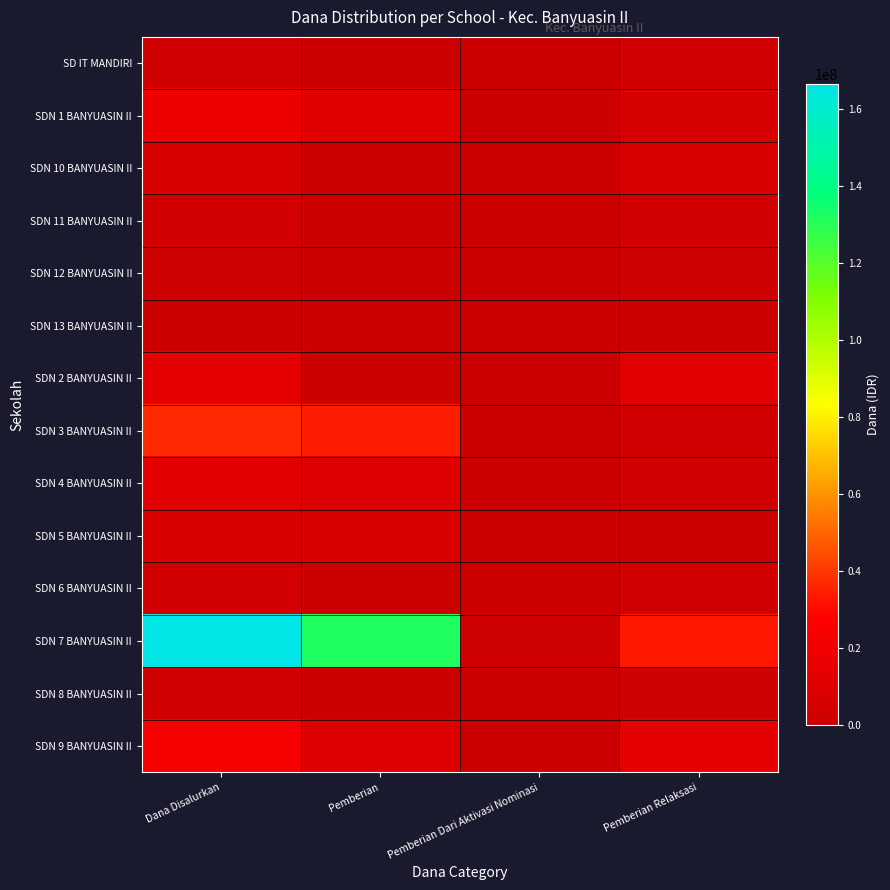

Reading left to right, transcribe all the data shown in this chart.

SD IT MANDIRI: Dana Disalurkan=2925000	Pemberian=0	Pemberian Dari Aktivasi Nominasi=225000	Pemberian Relaksasi=2700000
SDN 1 BANYUASIN II: Dana Disalurkan=17775000	Pemberian=11250000	Pemberian Dari Aktivasi Nominasi=0	Pemberian Relaksasi=6525000
SDN 10 BANYUASIN II: Dana Disalurkan=7425000	Pemberian=0	Pemberian Dari Aktivasi Nominasi=0	Pemberian Relaksasi=7425000
SDN 11 BANYUASIN II: Dana Disalurkan=3825000	Pemberian=0	Pemberian Dari Aktivasi Nominasi=0	Pemberian Relaksasi=3825000
SDN 12 BANYUASIN II: Dana Disalurkan=2250000	Pemberian=0	Pemberian Dari Aktivasi Nominasi=0	Pemberian Relaksasi=2250000
SDN 13 BANYUASIN II: Dana Disalurkan=675000	Pemberian=225000	Pemberian Dari Aktivasi Nominasi=0	Pemberian Relaksasi=450000
SDN 2 BANYUASIN II: Dana Disalurkan=13950000	Pemberian=900000	Pemberian Dari Aktivasi Nominasi=0	Pemberian Relaksasi=13050000
SDN 3 BANYUASIN II: Dana Disalurkan=36900000	Pemberian=34425000	Pemberian Dari Aktivasi Nominasi=0	Pemberian Relaksasi=2475000
SDN 4 BANYUASIN II: Dana Disalurkan=13050000	Pemberian=10350000	Pemberian Dari Aktivasi Nominasi=0	Pemberian Relaksasi=2700000
SDN 5 BANYUASIN II: Dana Disalurkan=8775000	Pemberian=8775000	Pemberian Dari Aktivasi Nominasi=0	Pemberian Relaksasi=0
SDN 6 BANYUASIN II: Dana Disalurkan=3825000	Pemberian=1125000	Pemberian Dari Aktivasi Nominasi=0	Pemberian Relaksasi=2700000
SDN 7 BANYUASIN II: Dana Disalurkan=166500000	Pemberian=131850000	Pemberian Dari Aktivasi Nominasi=1575000	Pemberian Relaksasi=33075000
SDN 8 BANYUASIN II: Dana Disalurkan=2700000	Pemberian=450000	Pemberian Dari Aktivasi Nominasi=0	Pemberian Relaksasi=2250000
SDN 9 BANYUASIN II: Dana Disalurkan=23625000	Pemberian=9900000	Pemberian Dari Aktivasi Nominasi=0	Pemberian Relaksasi=13725000